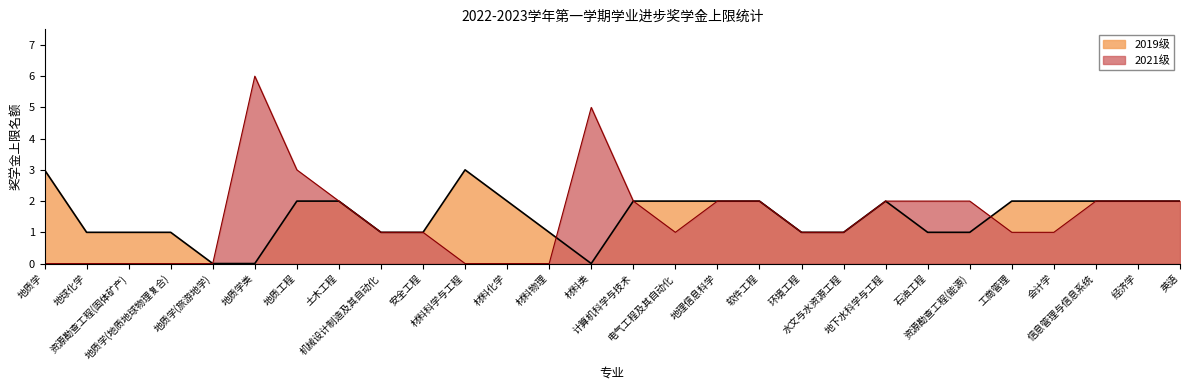

How many lines are shown in the chart?

2